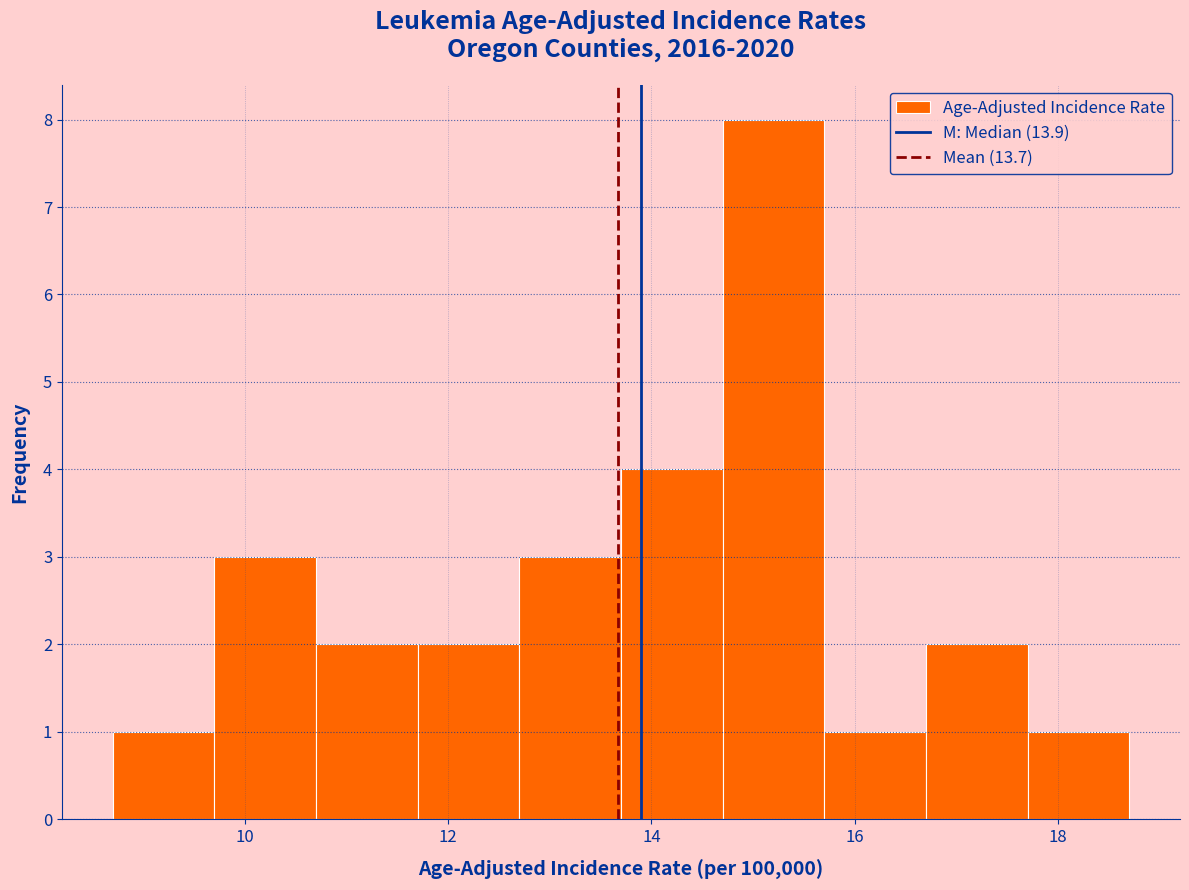

Reading left to right, list every bar in this chart as the range it spans on the x-axis followed by its height. Neither the bar edges nor the heights are printed on the chart, so give them approximately, as read against the axes.

8.7 to 9.7: 1
9.7 to 10.7: 3
10.7 to 11.7: 2
11.7 to 12.7: 2
12.7 to 13.7: 3
13.7 to 14.7: 4
14.7 to 15.7: 8
15.7 to 16.7: 1
16.7 to 17.7: 2
17.7 to 18.7: 1